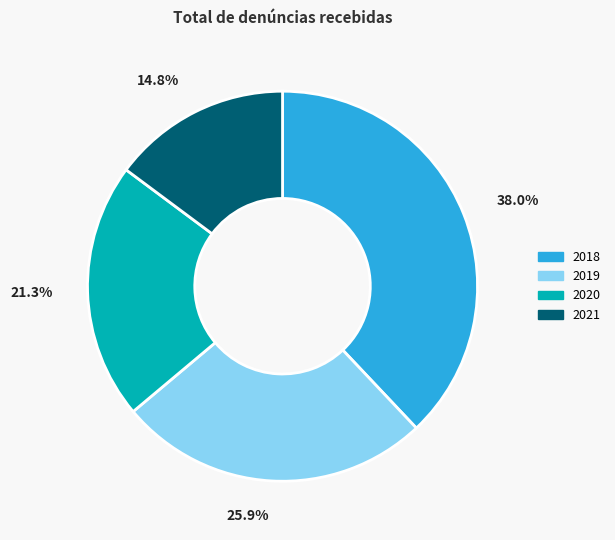

Rank the categories by value from lowest to highest.

2021, 2020, 2019, 2018